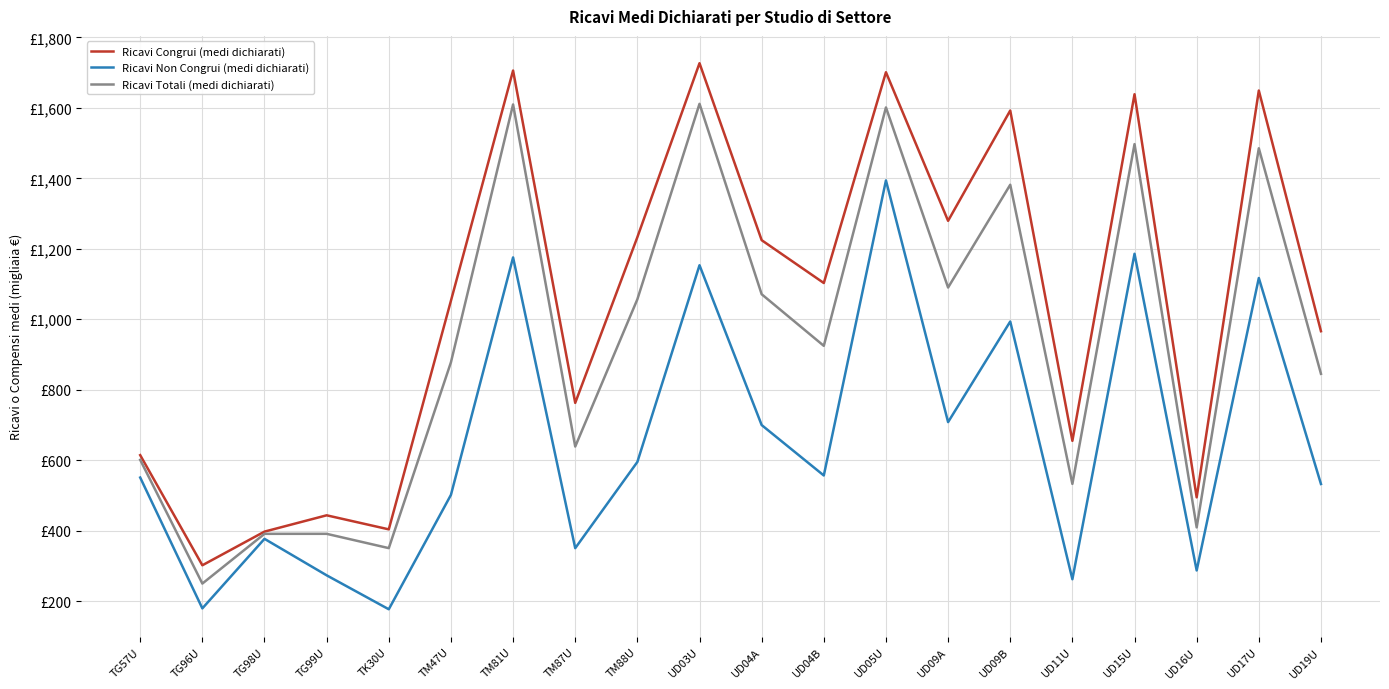

What are all the series names shown in the legend?

Ricavi Congrui (medi dichiarati), Ricavi Non Congrui (medi dichiarati), Ricavi Totali (medi dichiarati)